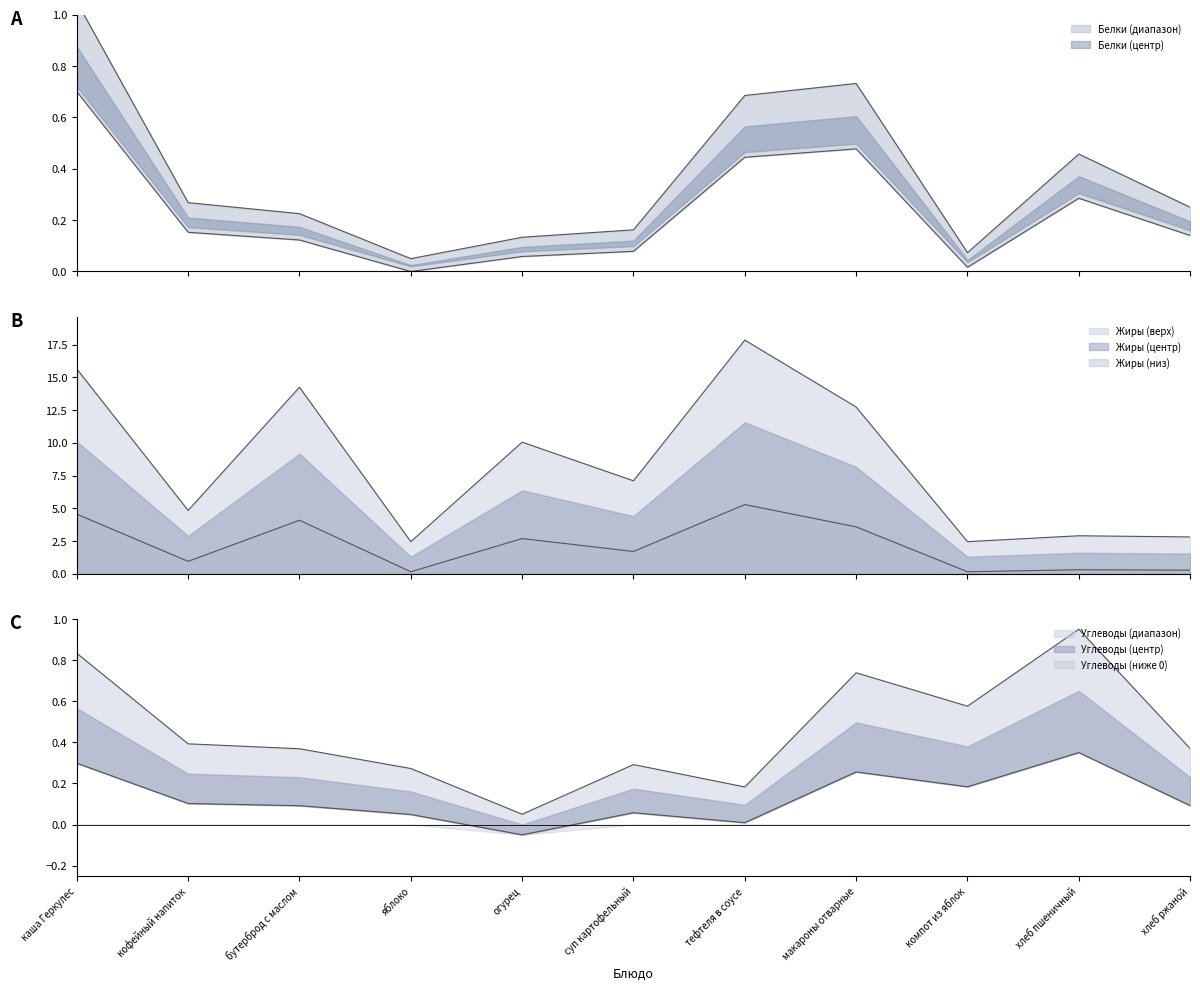

List the labels in order of Углеводы value, smallest first.

огурец, тефтеля в соусе, яблоко, суп картофельный, бутерброд с маслом, хлеб ржаной, кофейный напиток, компот из яблок, макароны отварные, каша Геркулес, хлеб пшеничный